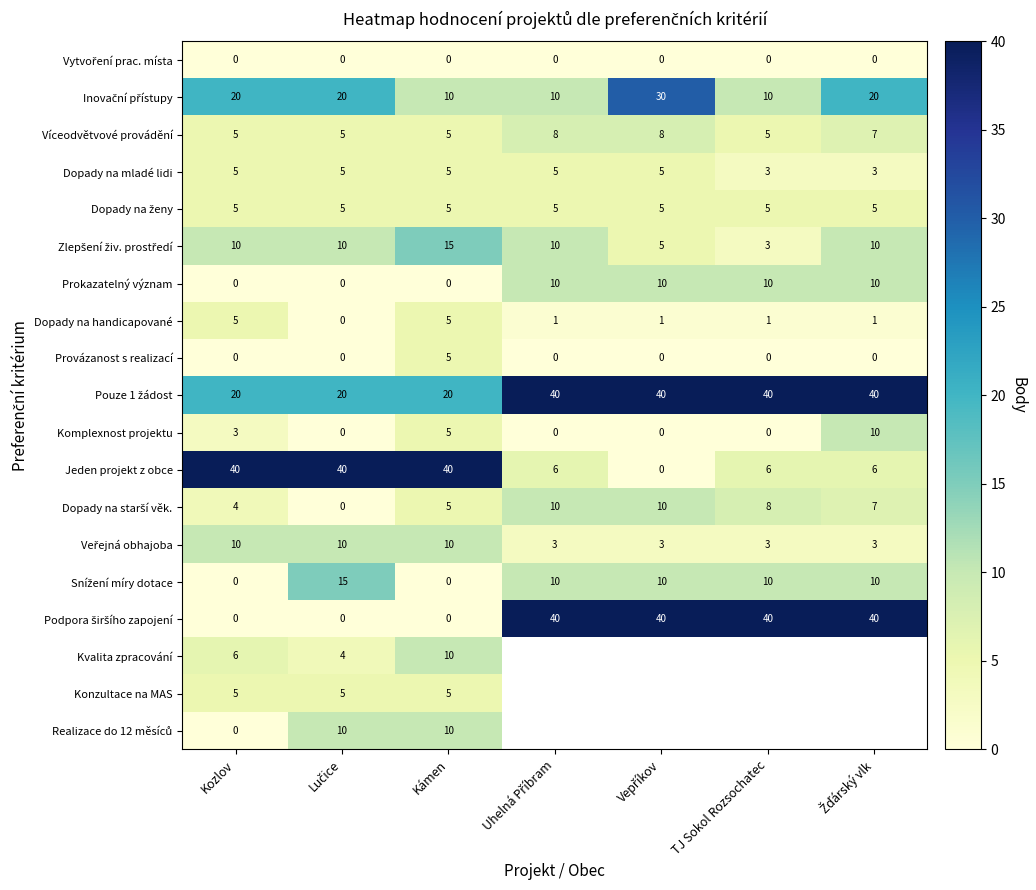

Read the Dopady na mladé lidi value at Kámen.

5